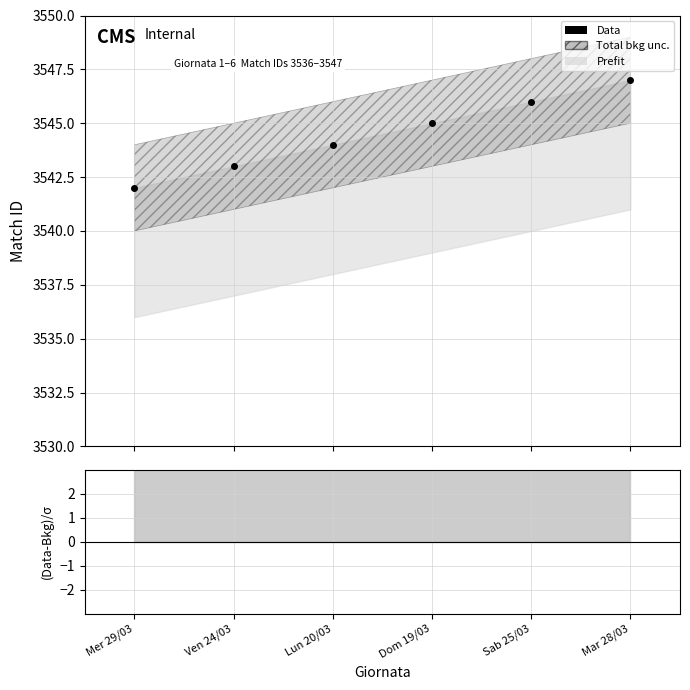

Rank the categories by value from lowest to highest.

Mer 29/03, Ven 24/03, Lun 20/03, Dom 19/03, Sab 25/03, Mar 28/03